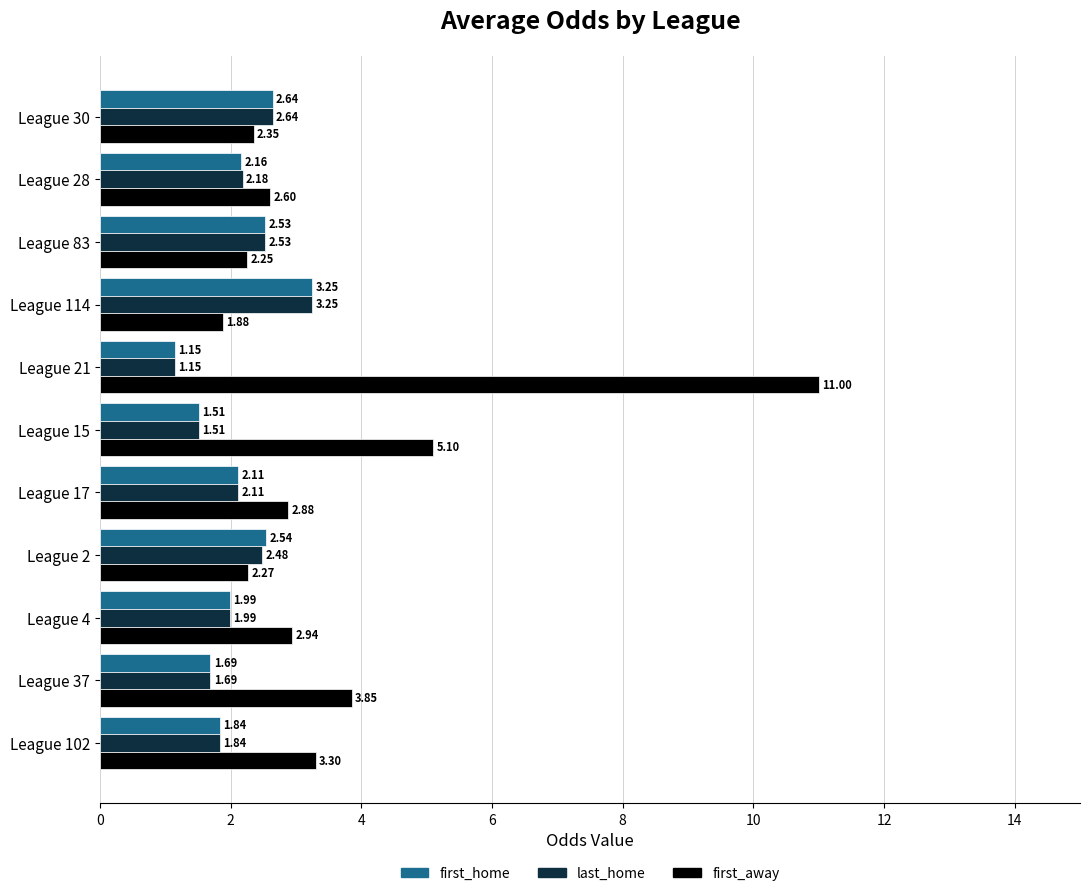

At how many categories does at least one series exceed 8?

1